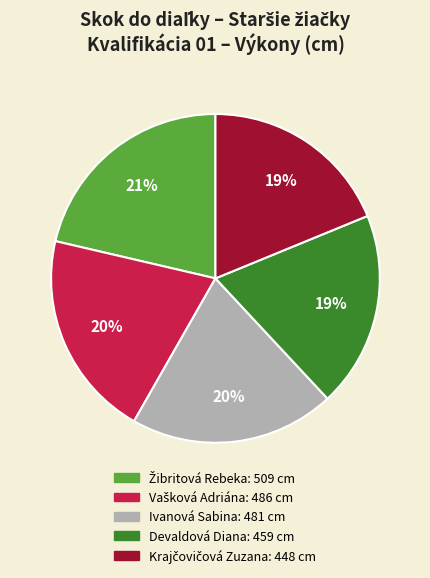

To the nearest percent, what is the average slice percentage?

20%